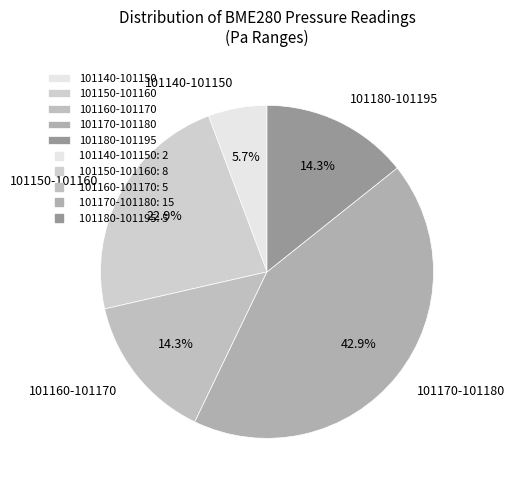

Which category has the smallest portion of the pie?

101140-101150